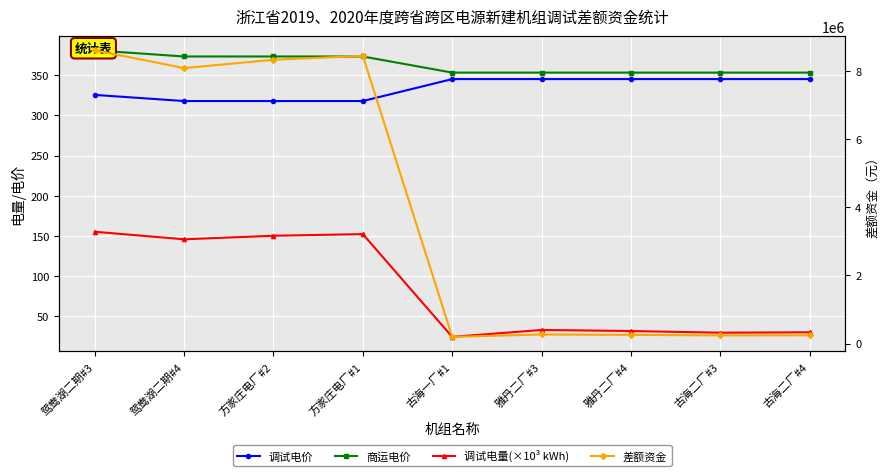

In 调试电量(×10³ kWh), how many points are lower than both neighbors (excluding endpoints)?

3